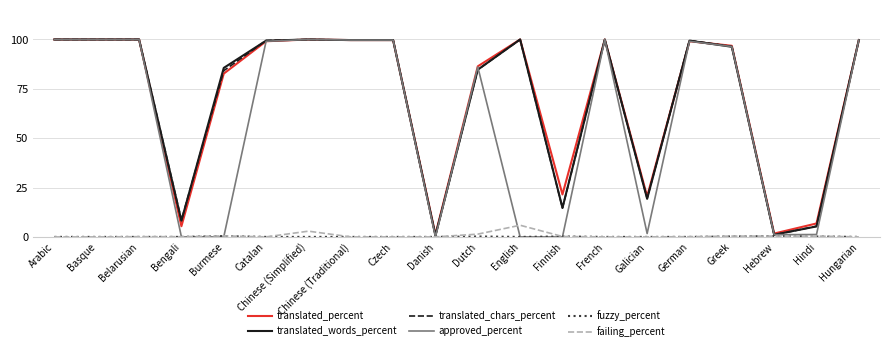

At how many categories does at least one series exceed 47?

14